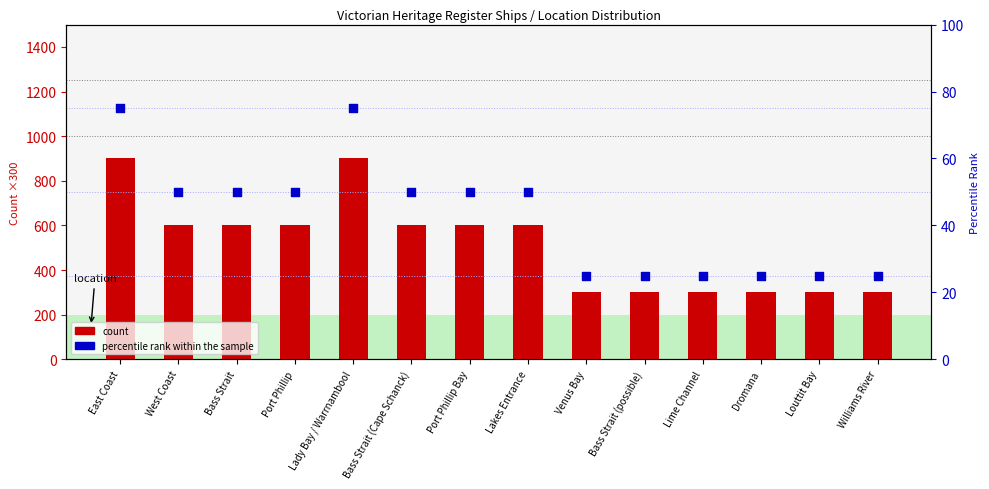

Which series contains the lowest Y value?

percentile rank within the sample